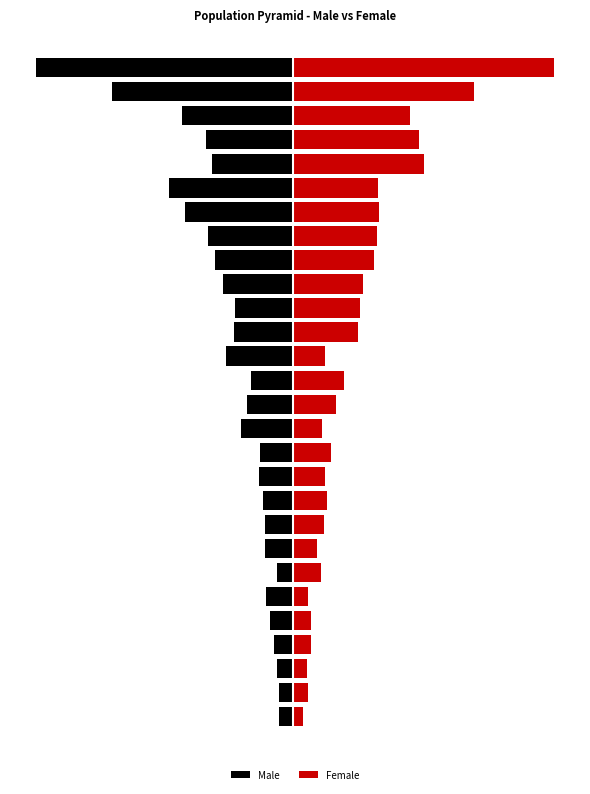

What is the maximum value for Male?

-11